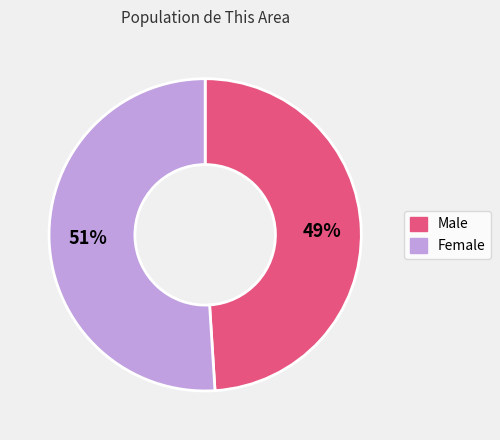

To the nearest percent, what percentage of the pie is Female?

51%